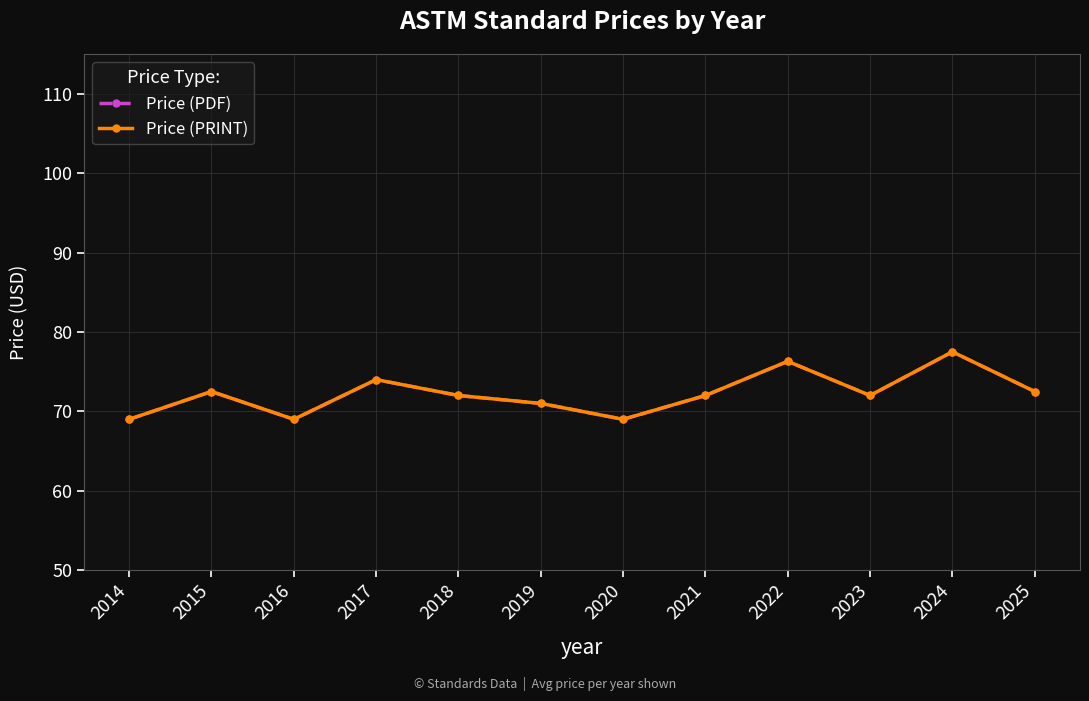

Is this an area chart (filled region under the line)?

No